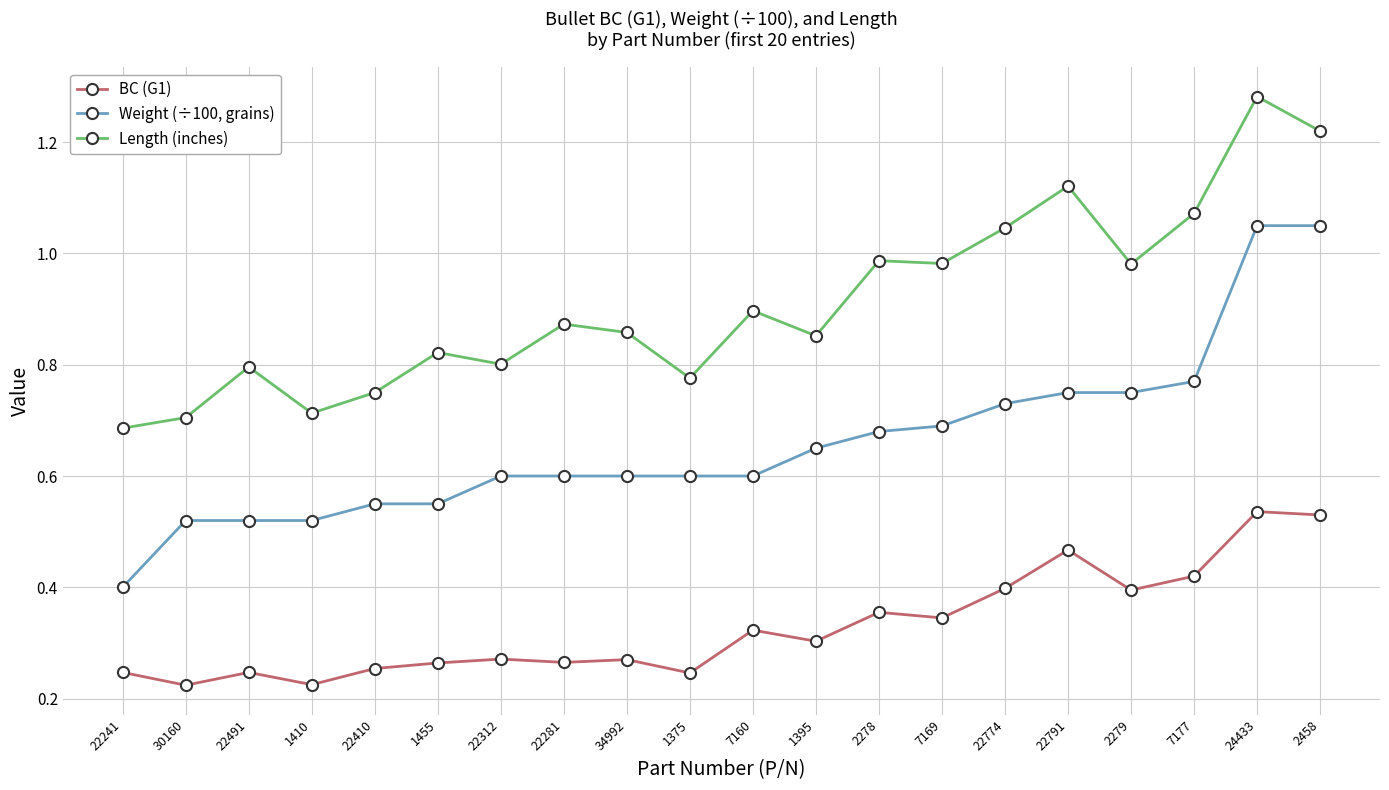

What position from the left is 1410?

4